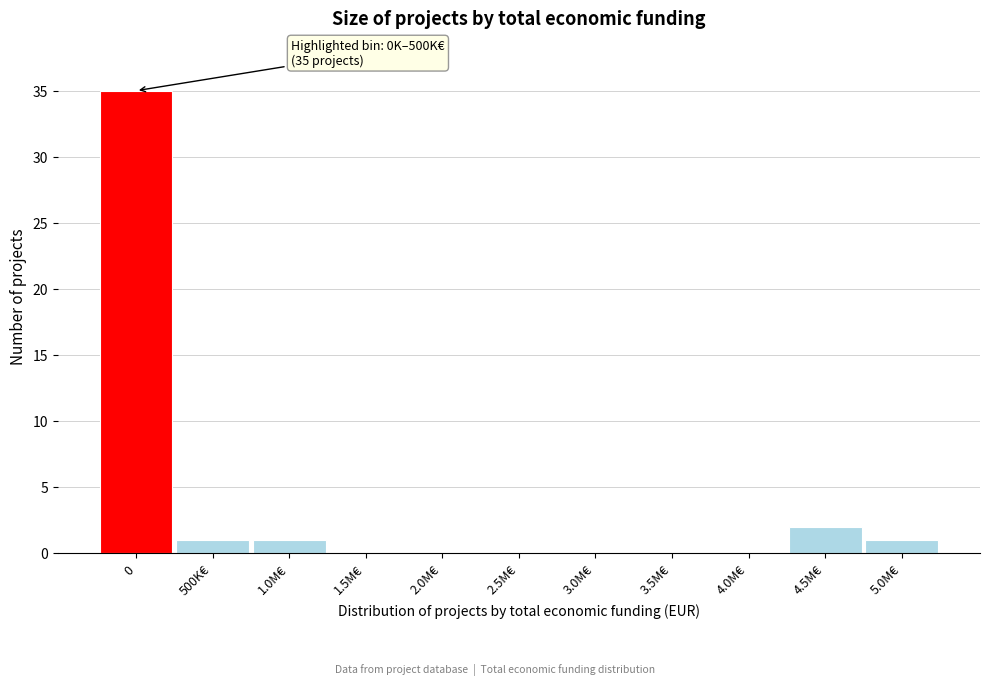

Reading right to left, what are all the values shown in this chart?

5.0M€=1	4.5M€=2	4.0M€=0	3.5M€=0	3.0M€=0	2.5M€=0	2.0M€=0	1.5M€=0	1.0M€=1	500K€=1	0=35